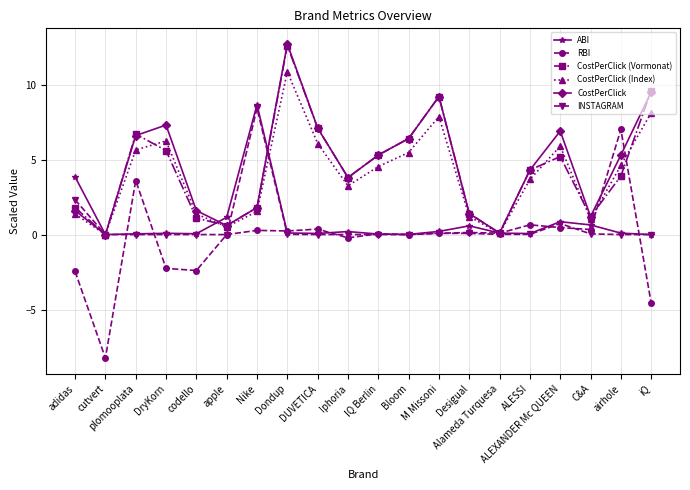

The value of CostPerClick at ALESSI is 4.3. True or false?

True